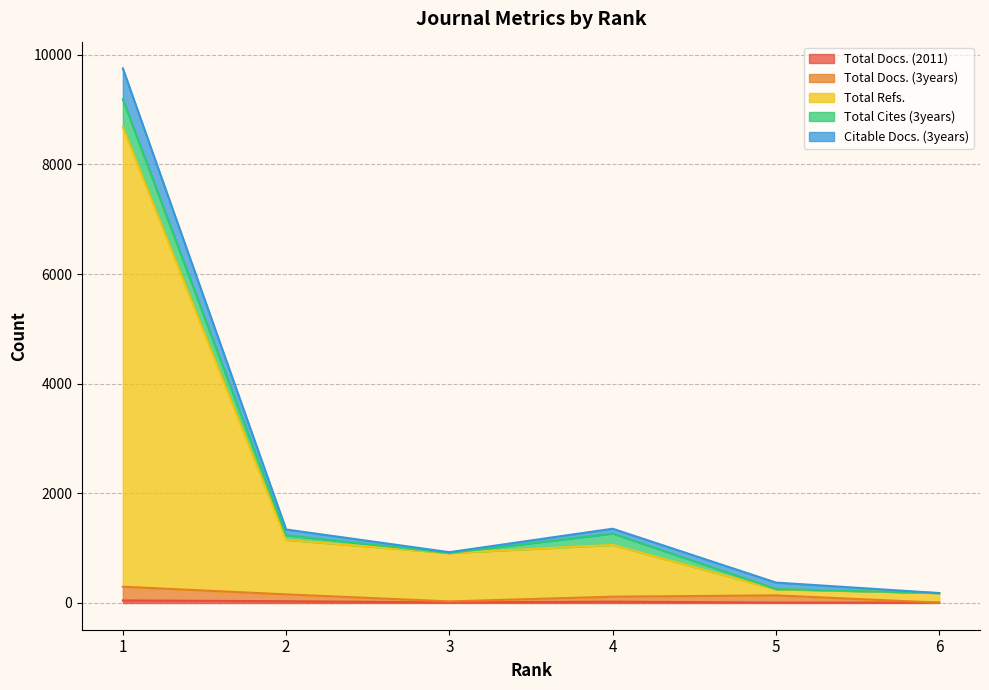

True or false: Total Docs. (3years) has more than 1 interior local peaks.

False